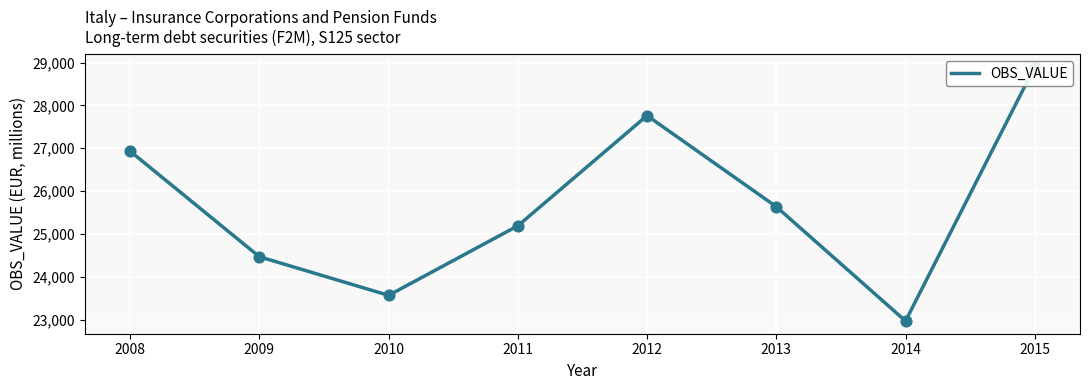

Between 2014 and 2010, which is larger?

2010